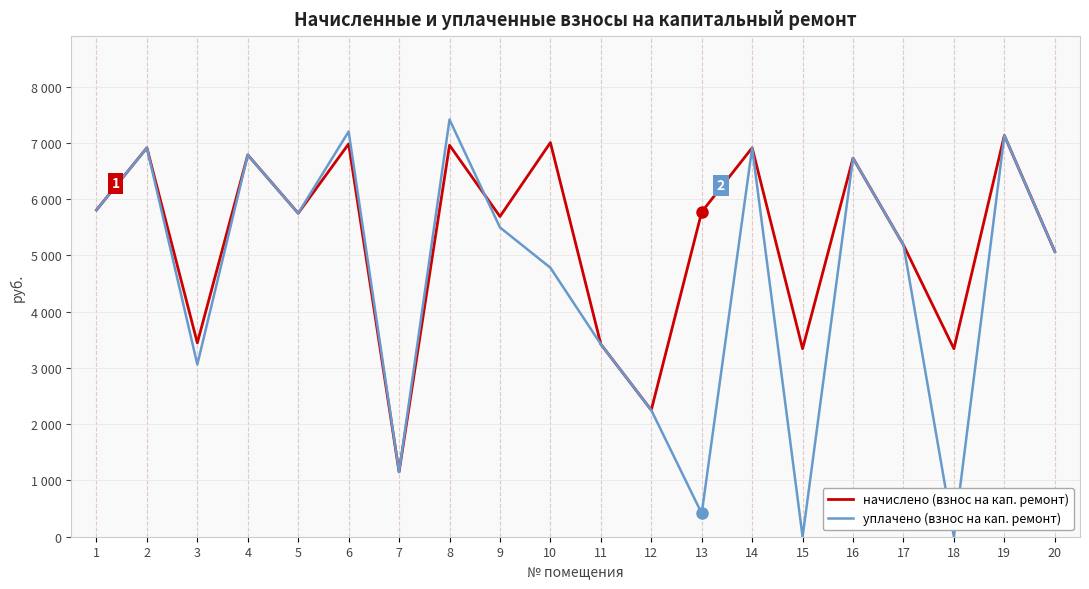

Which category has the lowest value across all series?

15